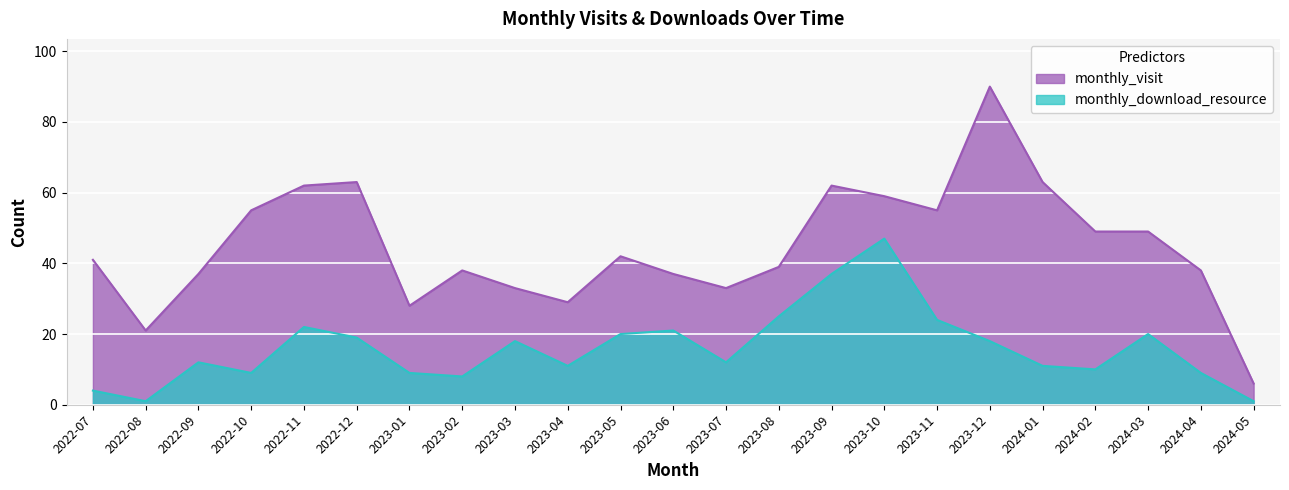

What is the label of the 20th point from the left?

2024-02